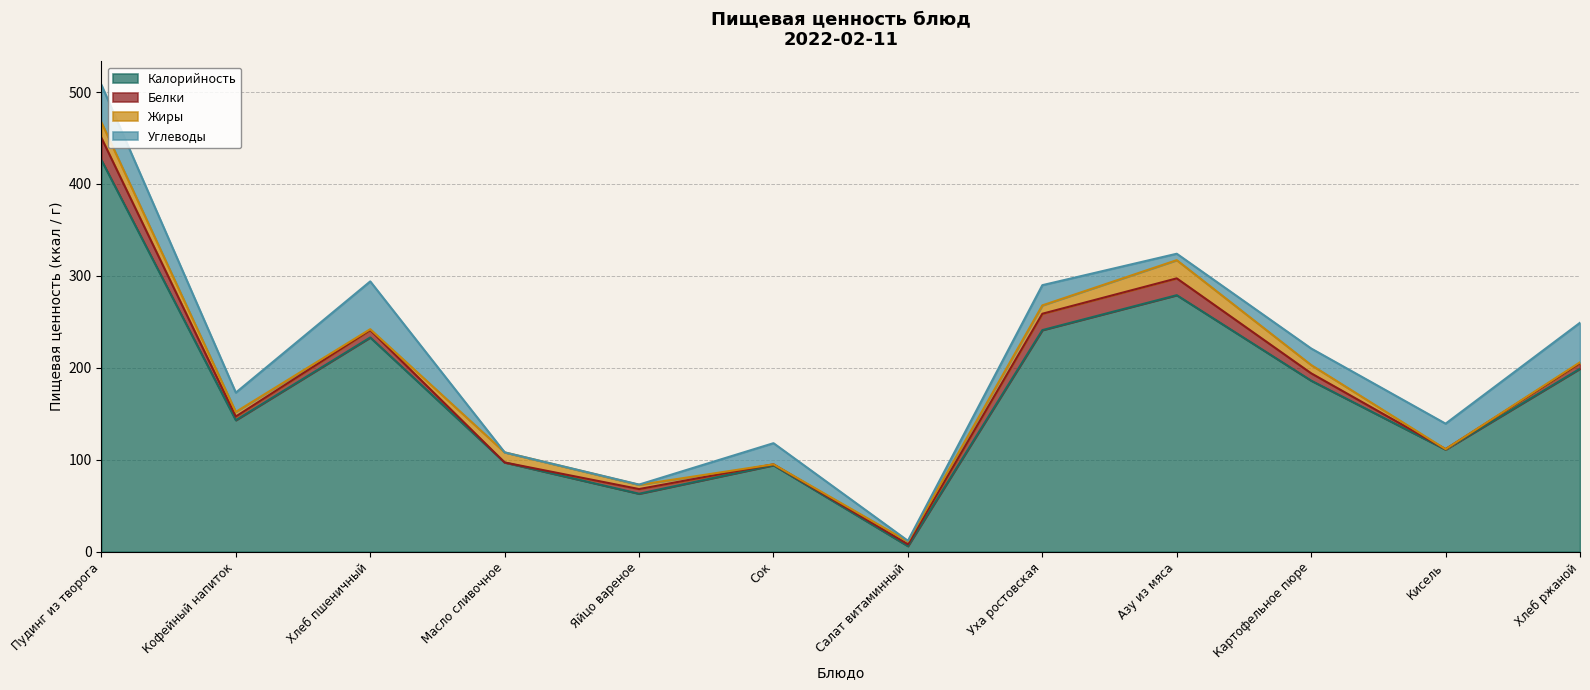

Which series has the largest total across all categories?

Калорийность